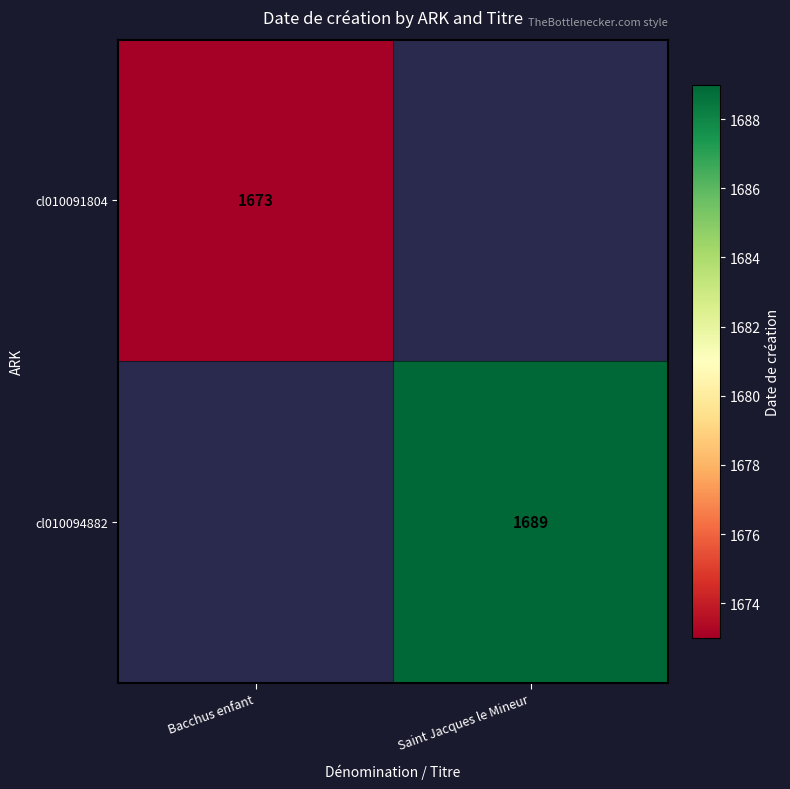

True or false: cl010094882 has a value of 1689 at Saint Jacques le Mineur.

True